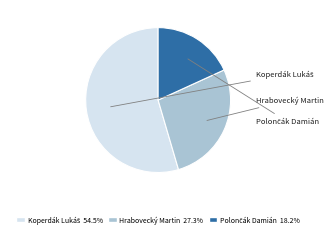

Is there any slice that represents more than half of the pie?

Yes